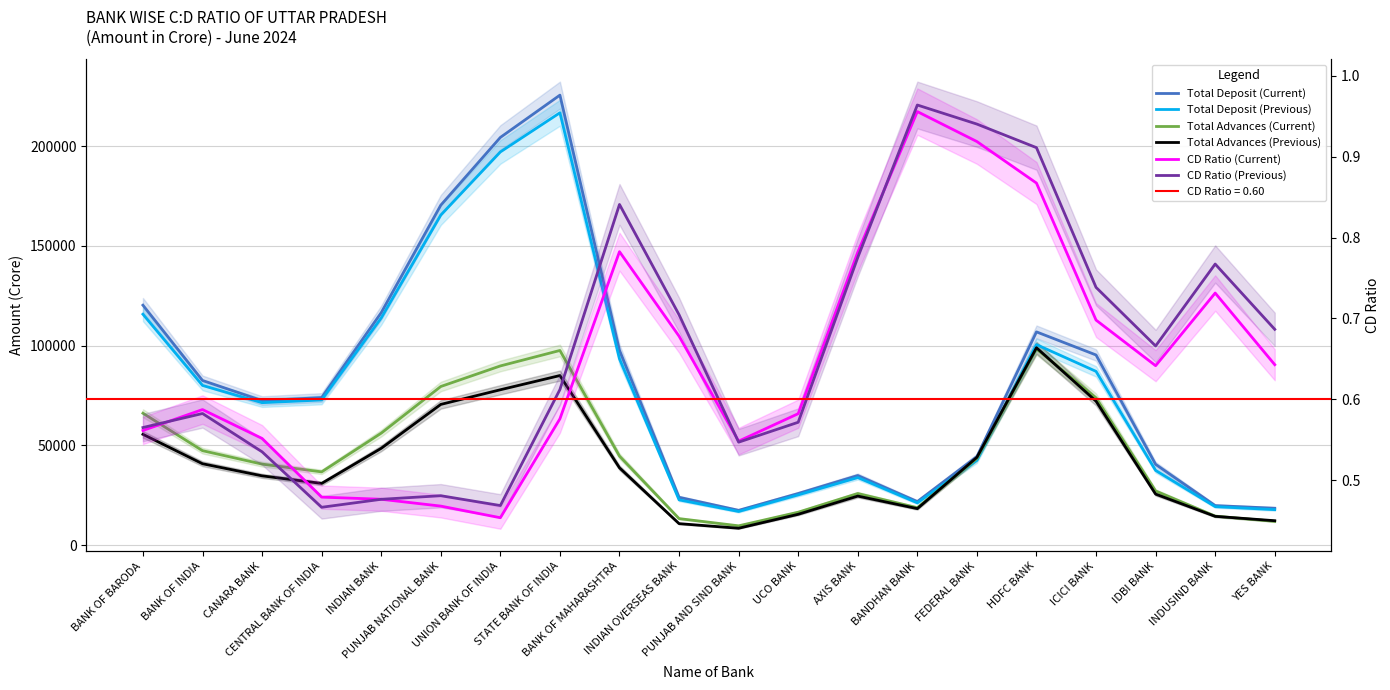

How many interior local peaks does the Total Advances (Current) series have?

3